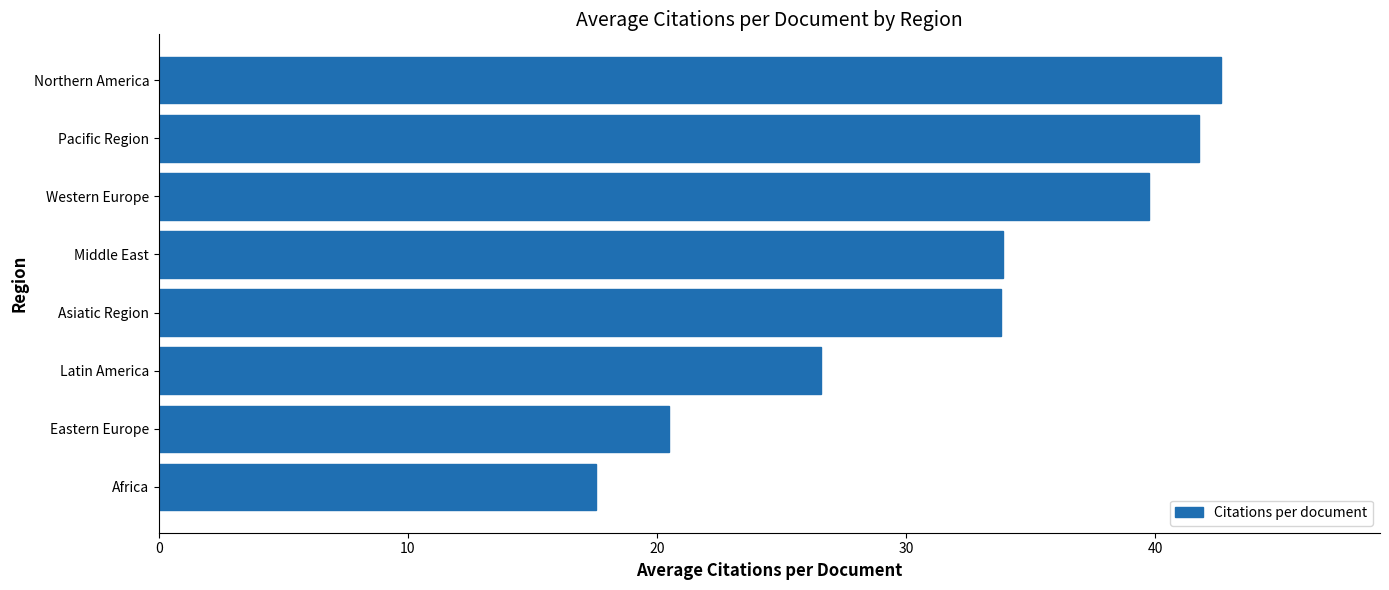

The value at Western Europe is 39.7. True or false?

True